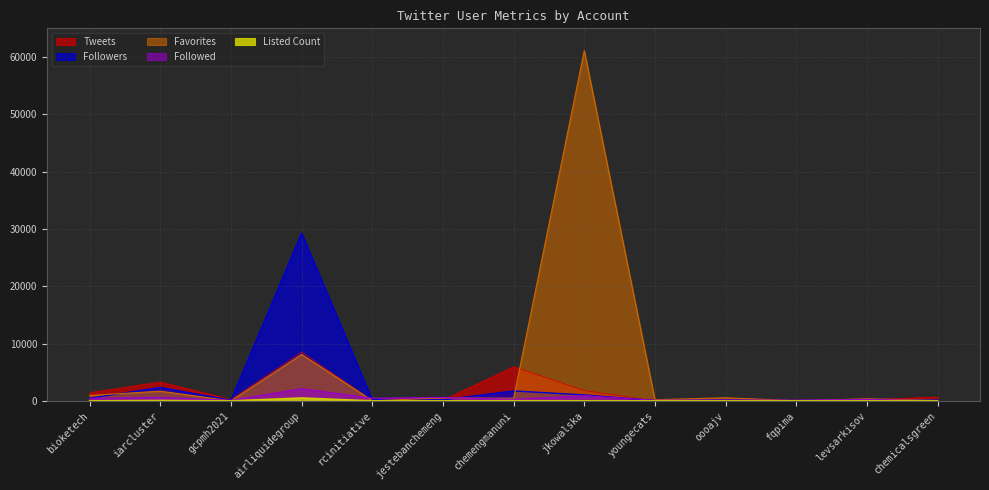

The value of Followers at fqpima is 32. True or false?

True